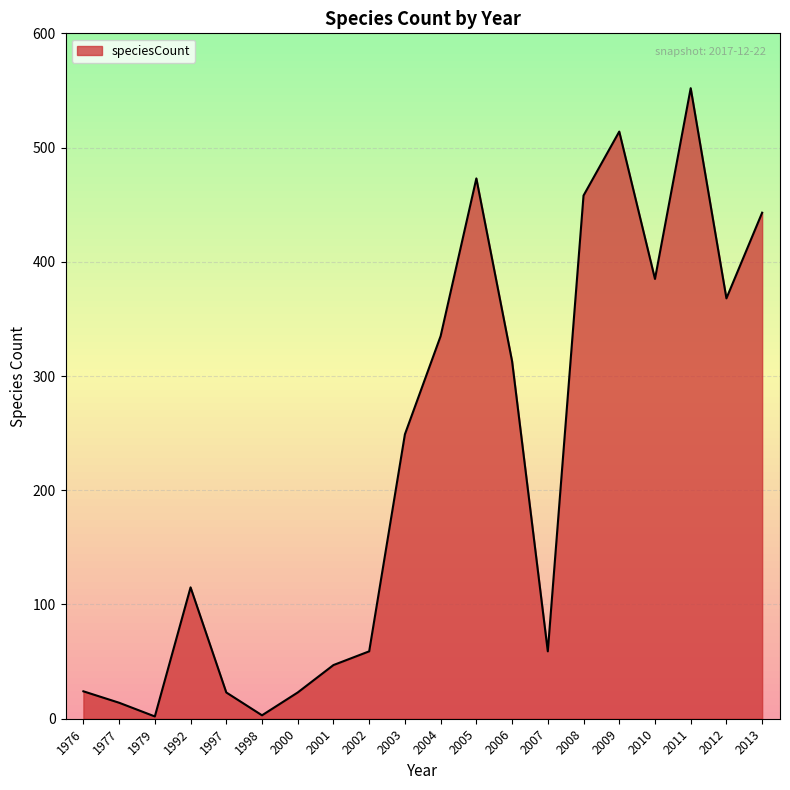

What is the difference between the maximum and minimum values?

550